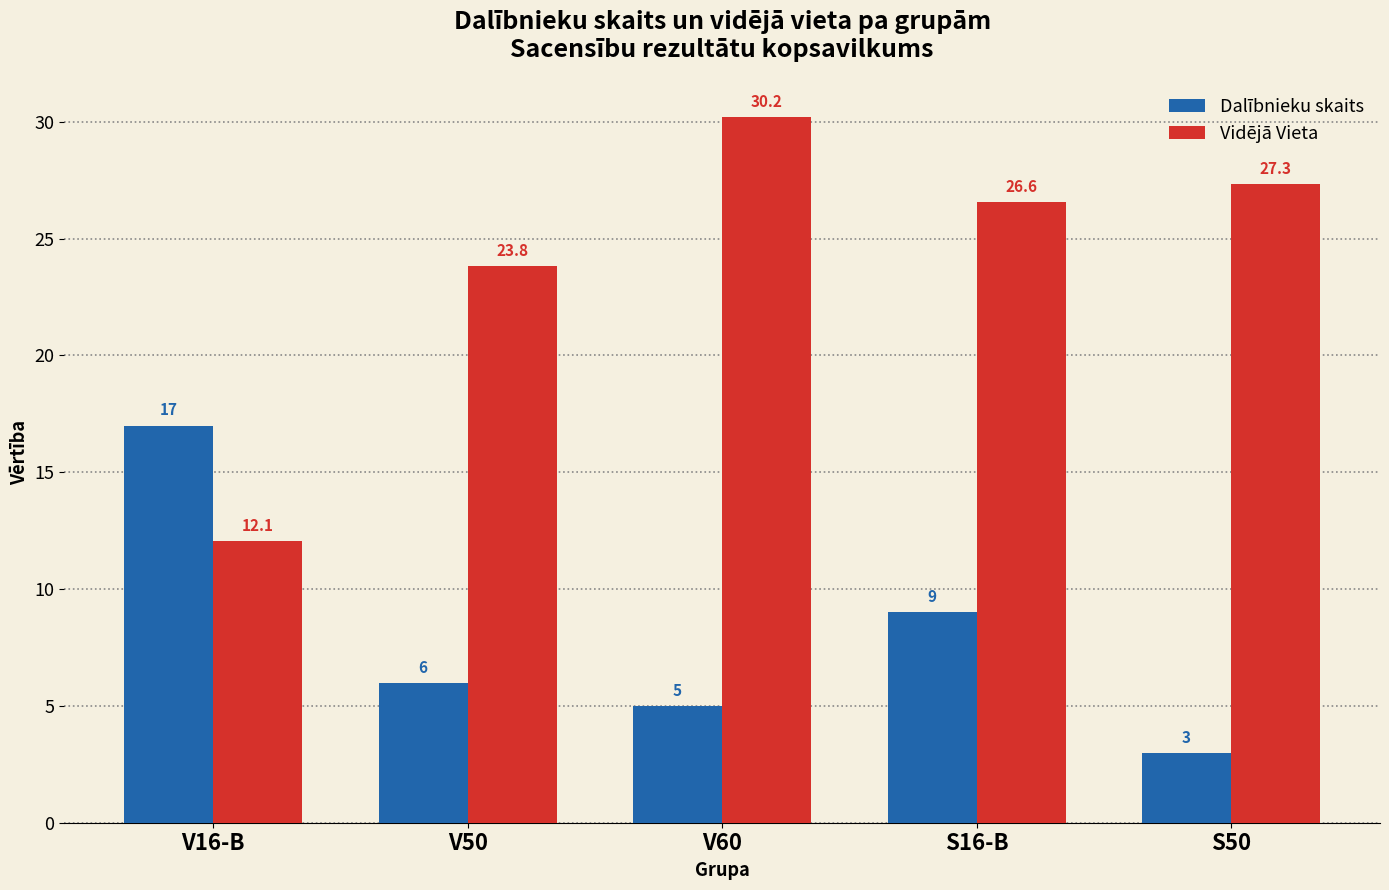

The value of Dalībnieku skaits at V16-B is 17.0. True or false?

True